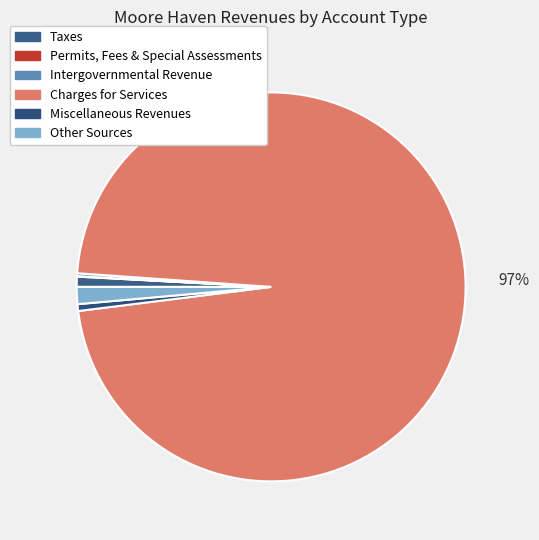

Which has a higher value, Miscellaneous Revenues or Other Sources?

Other Sources